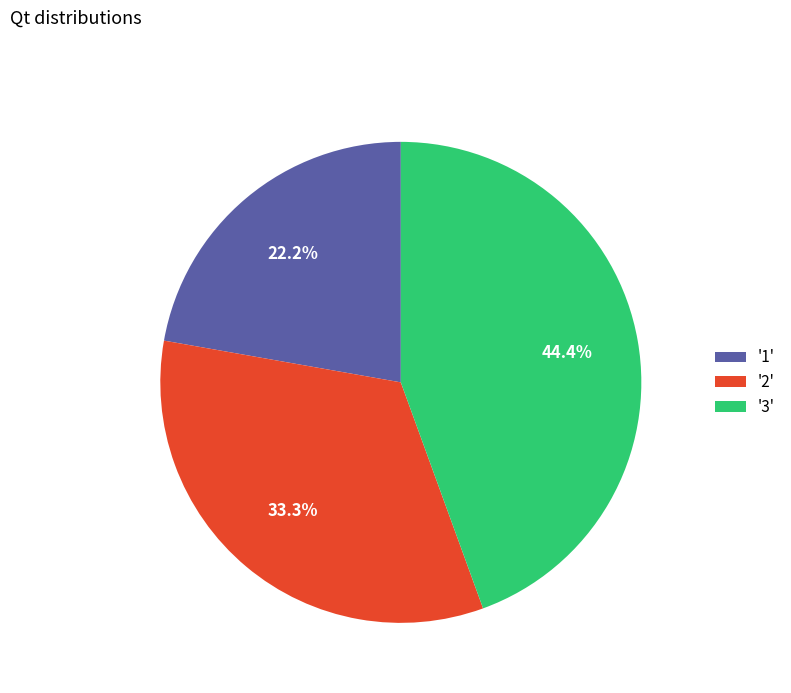

Which has a higher value, '3' or '1'?

'3'